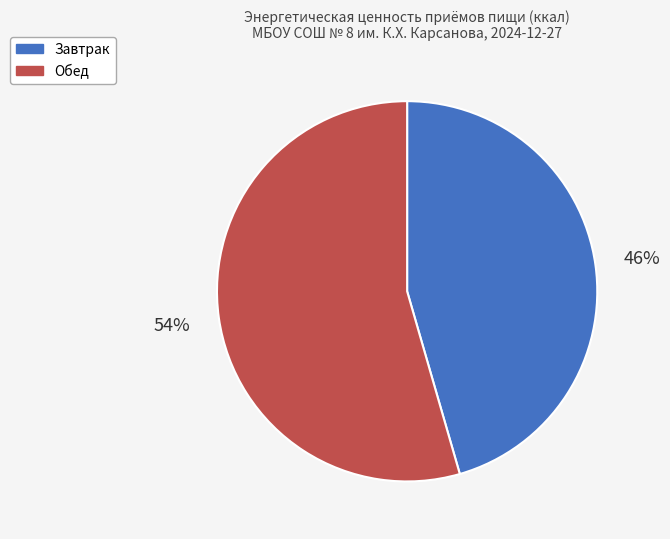

To the nearest percent, what is the combined percentage of Завтрак and Обед?

100%